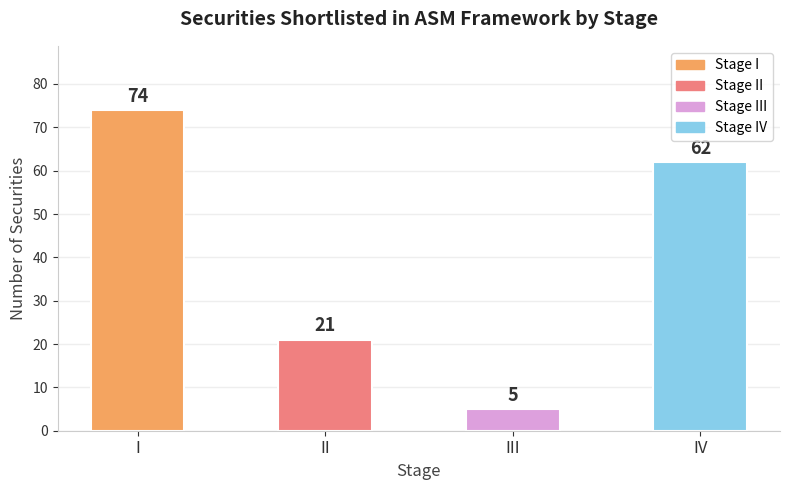

List the labels in order of value, smallest first.

III, II, IV, I